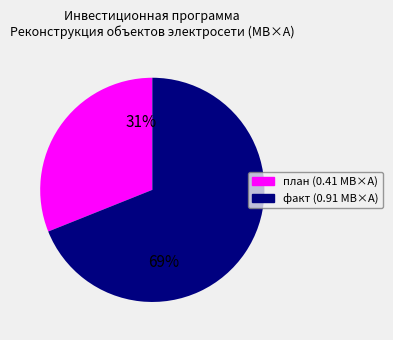

Is there any slice that represents more than half of the pie?

Yes